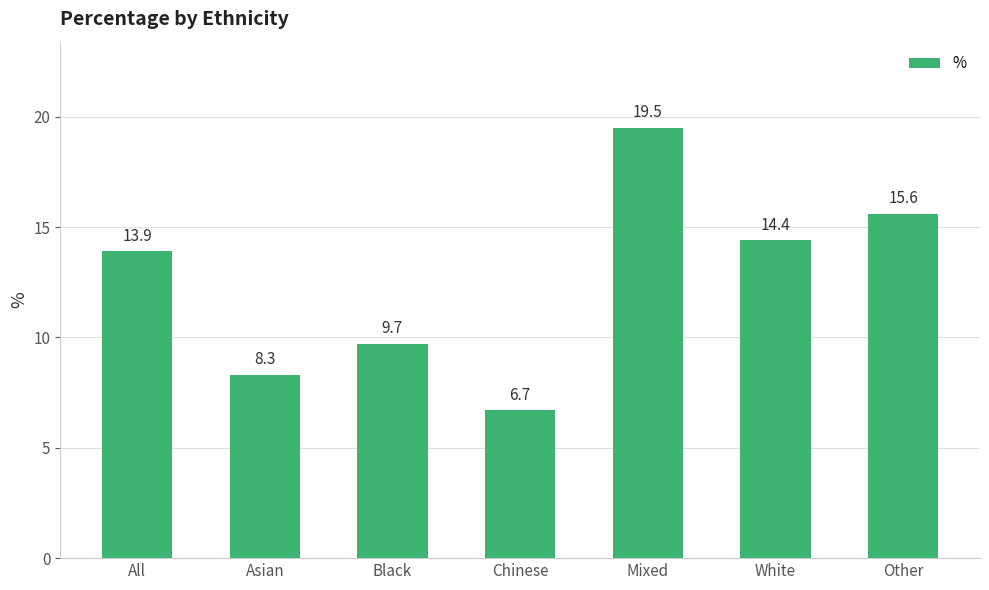

What is the average value?

12.6